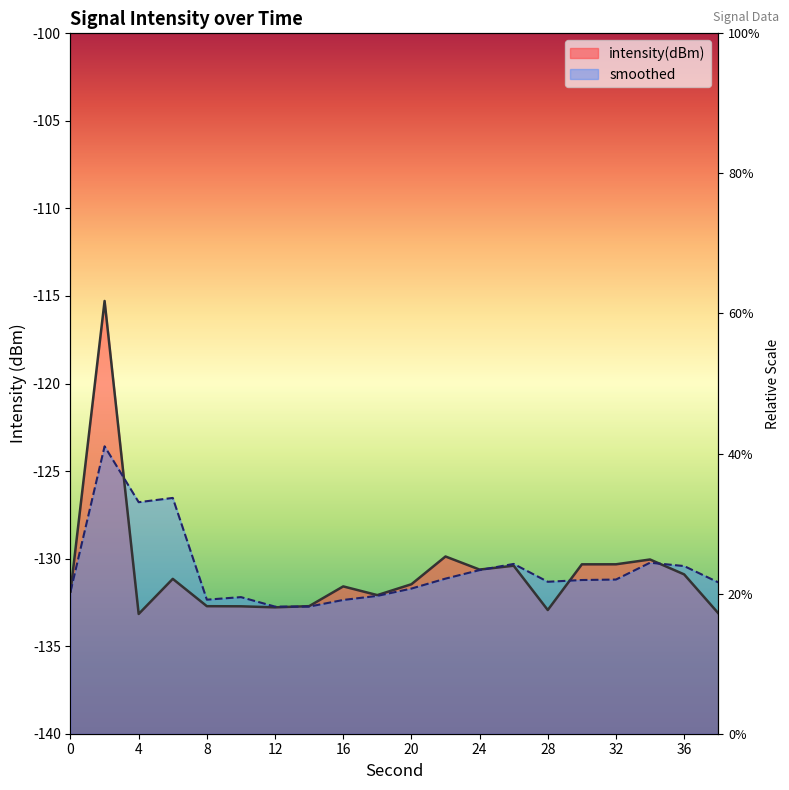

Reading left to right, extract all data points from this chart.

0=-131.9	2=-115.3	4=-133.2	6=-131.2	8=-132.7	10=-132.7	12=-132.8	14=-132.7	16=-131.6	18=-132.1	20=-131.5	22=-129.9	24=-130.6	26=-130.4	28=-132.9	30=-130.3	32=-130.3	34=-130.0	36=-130.9	38=-133.1